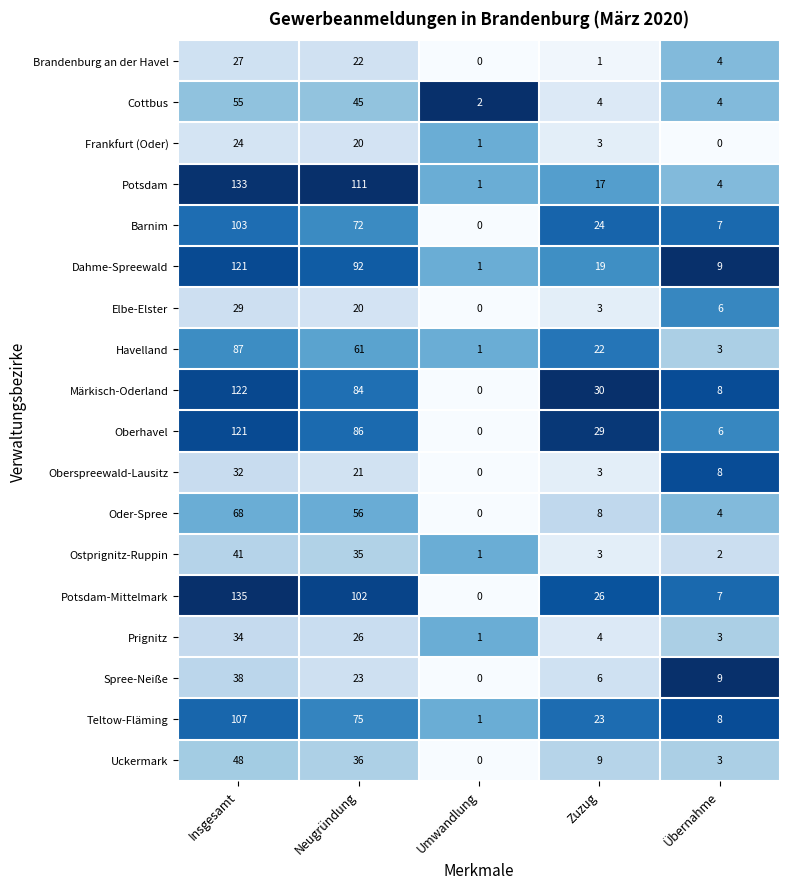

Which series has the largest range (max minus min)?

Potsdam-Mittelmark